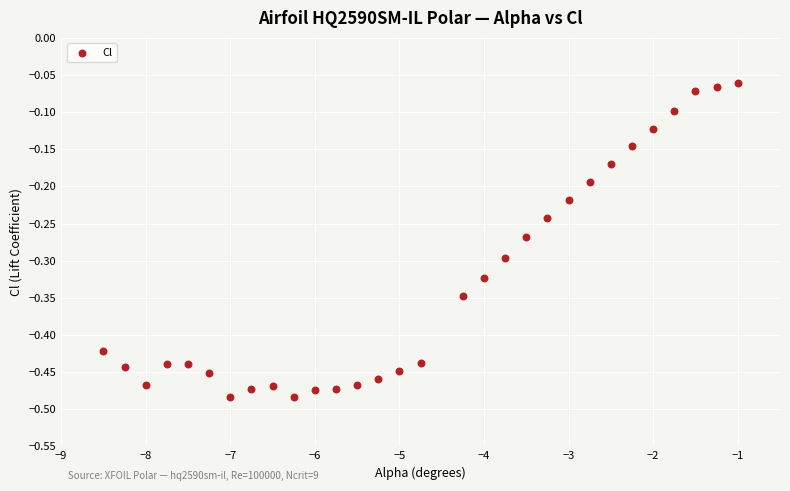

What is the range of Y values (max minus min)?

0.4